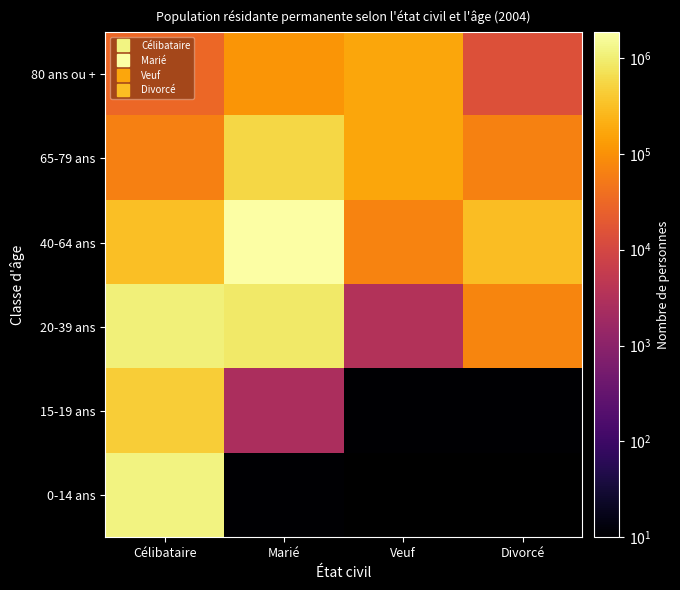

What is the difference between the 40-64 ans values at Divorcé and Veuf?

235805.0